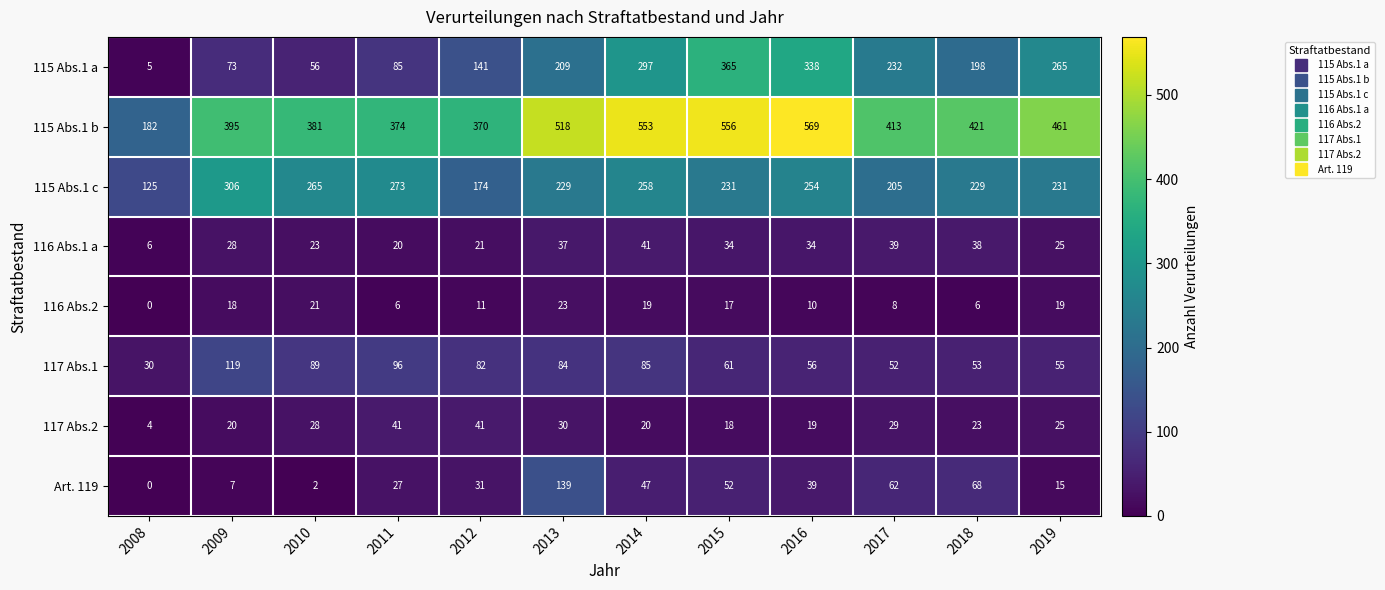

Where does the 116 Abs.2 series first go above 17?

2009